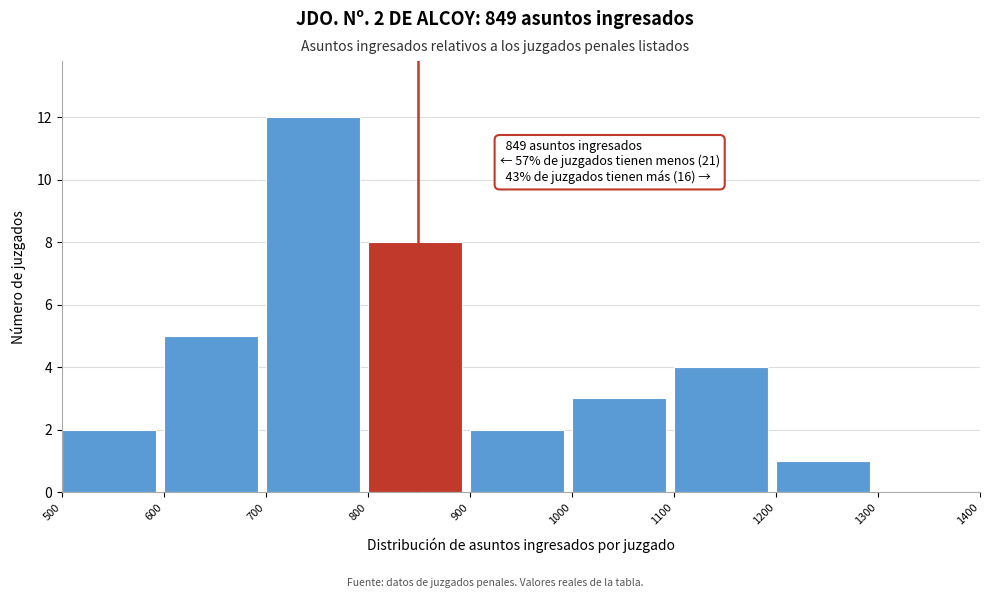

Which range on the x-axis has the tallest bar?

700 to 800